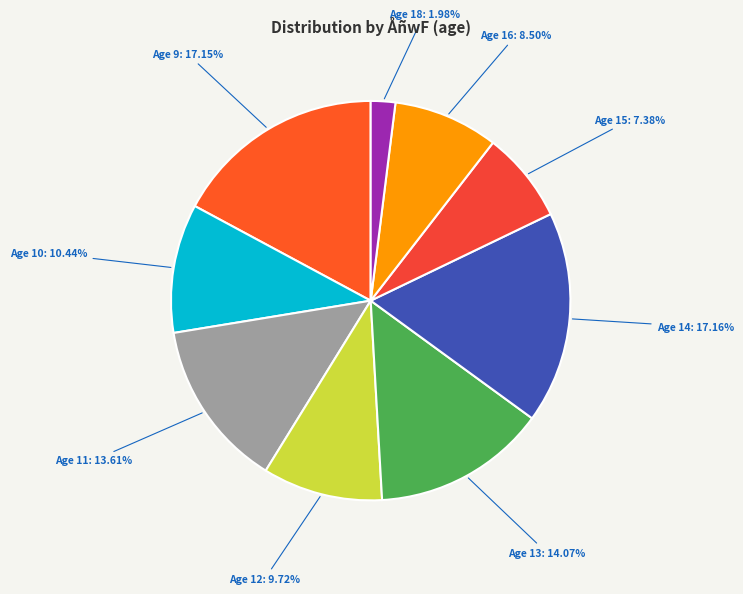

Between Age 9: 17.15% and Age 16: 8.50%, which is larger?

Age 9: 17.15%